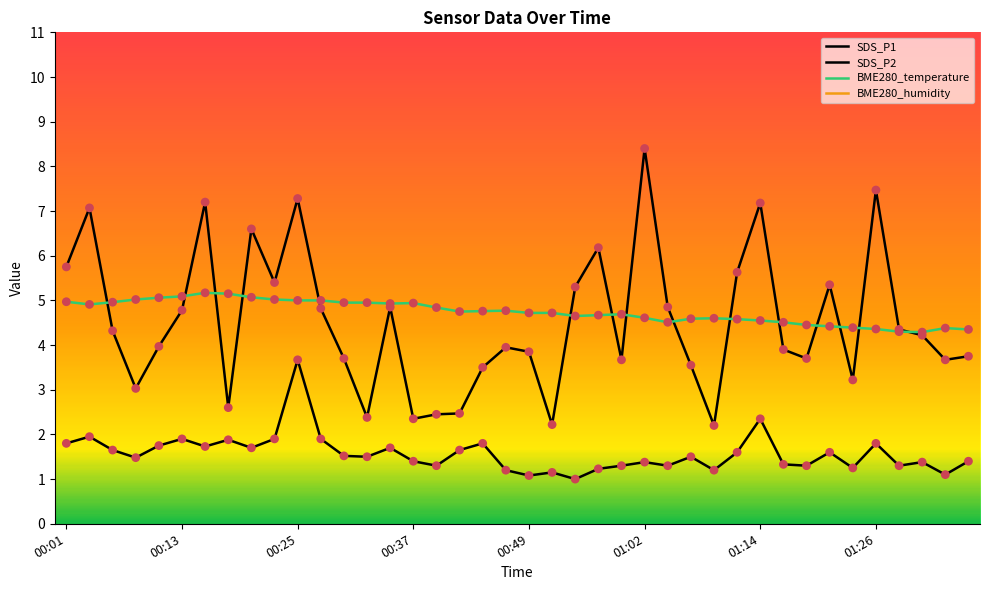

Which series has the widest spread of Y values?

SDS_P1